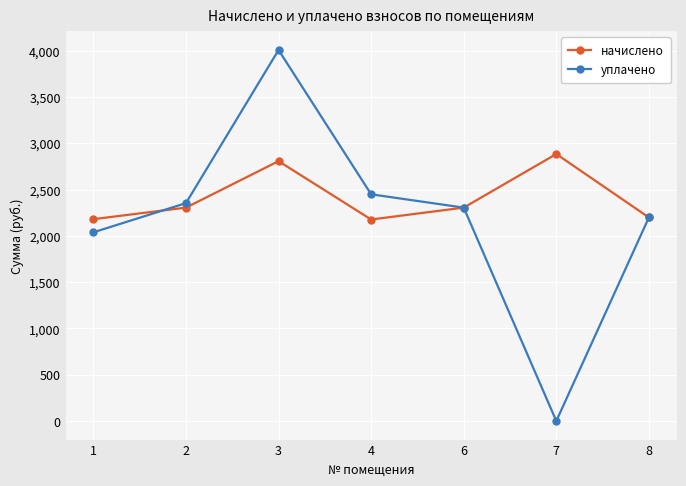

List the series in order of their peak value, lowest first.

начислено, уплачено